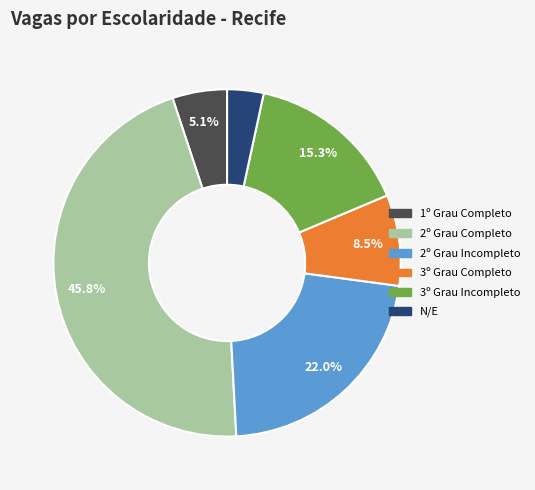

Which has a higher value, 3º Grau Incompleto or 2º Grau Completo?

2º Grau Completo